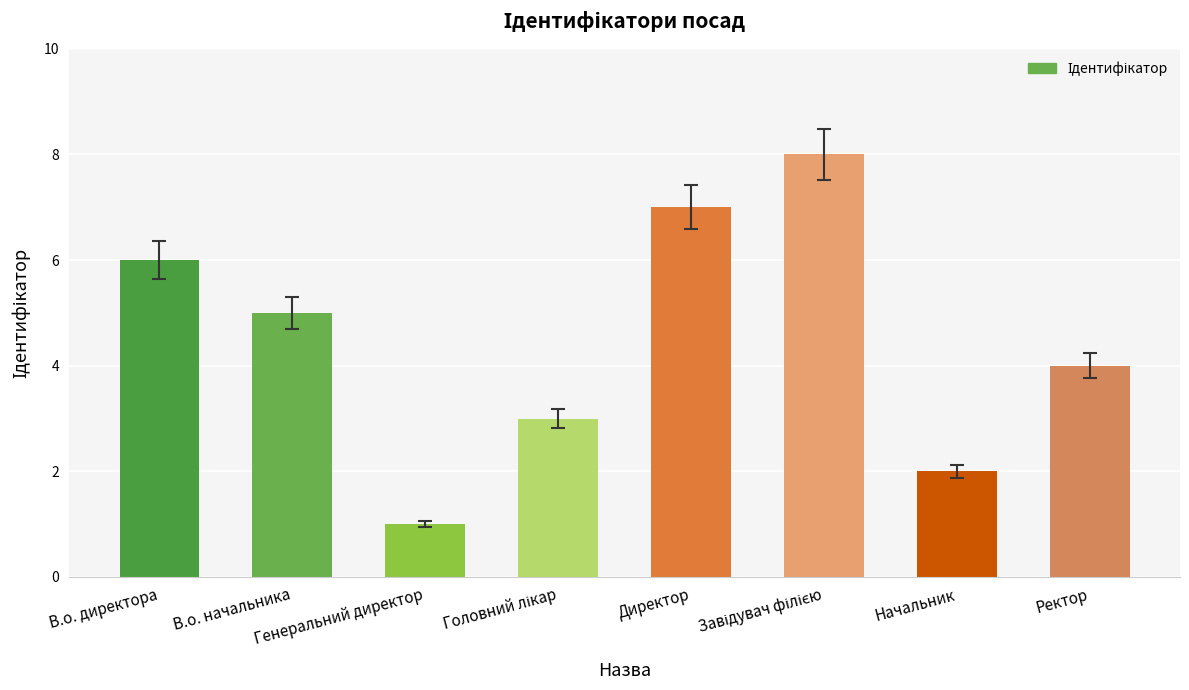

What is the difference between the second highest and second lowest values?

5